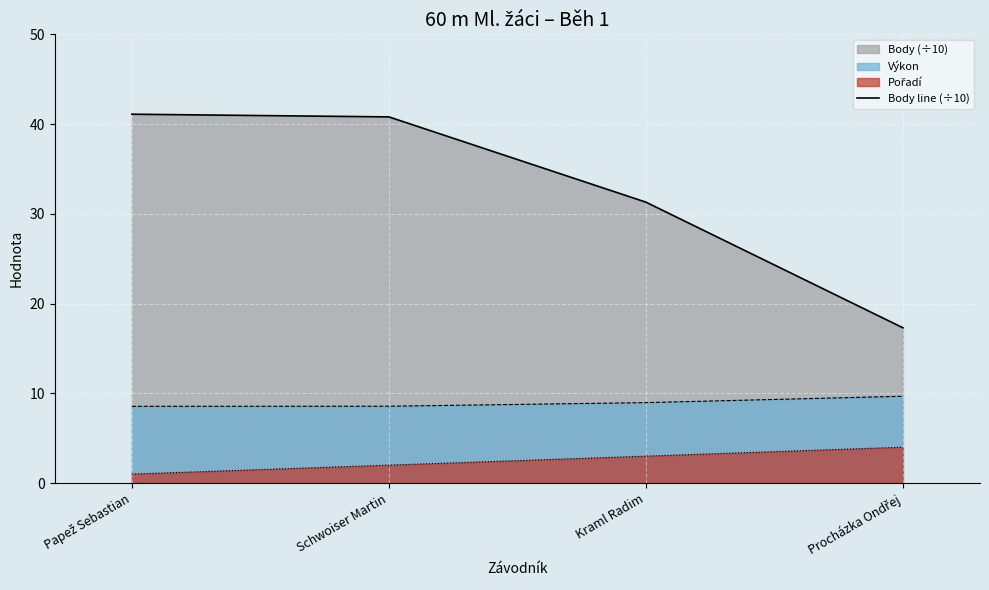

What is the difference between the maximum and minimum values?

23.8